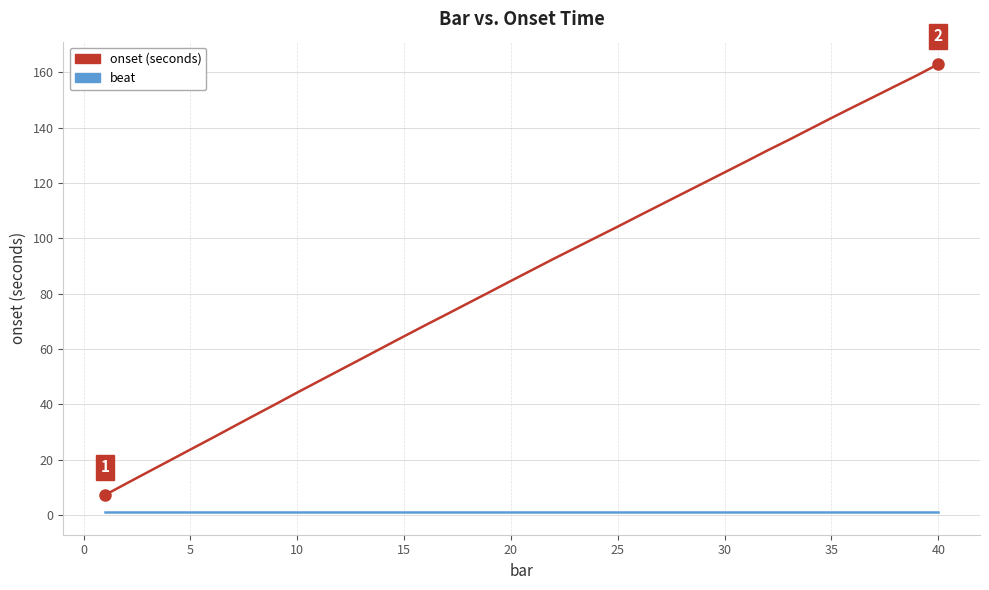

Is this an area chart (filled region under the line)?

No